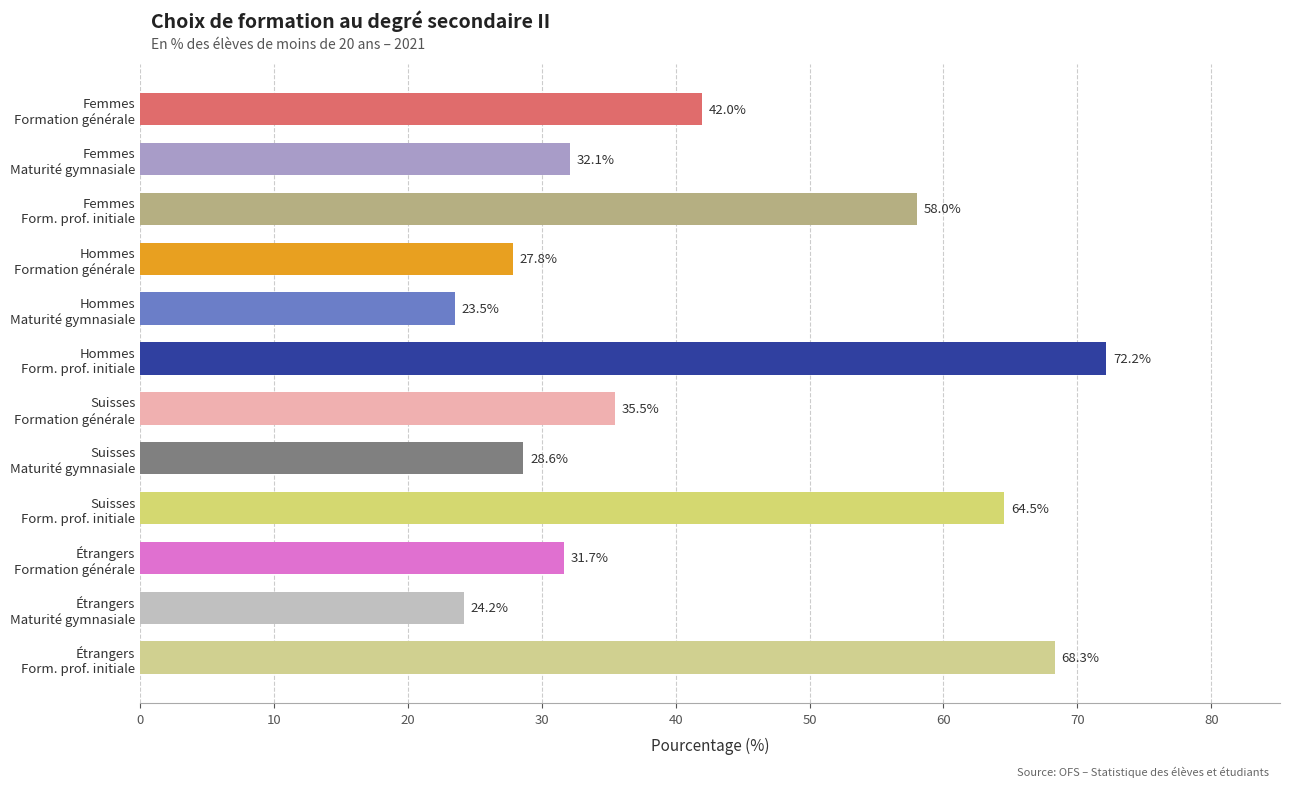

Reading bottom to top, what are all the values shown in this chart?

68.3	24.2	31.7	64.5	28.6	35.5	72.2	23.5	27.8	58.0	32.1	42.0